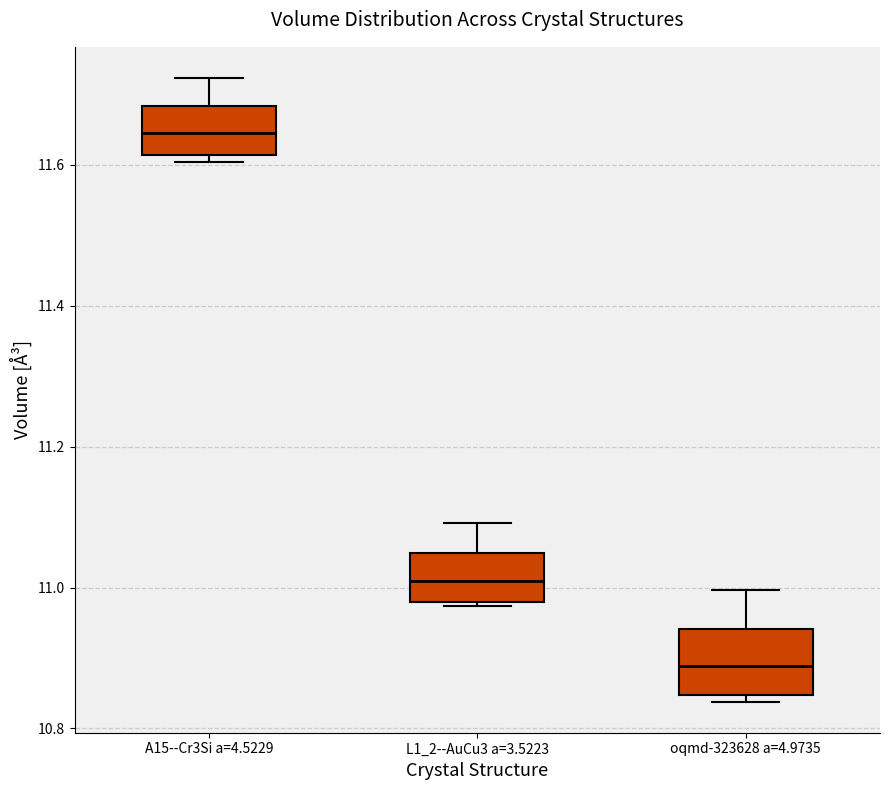

Reading left to right, read every box against the y-axis: the position of its median line, the range the box covers, and the ends of its whiskers. The values are not printed on the chart, so give them approximately, as read against the axis.

A15--Cr3Si a=4.5229: median 11.64, box 11.62 to 11.68, whiskers 11.60 to 11.72
L1_2--AuCu3 a=3.5223: median 11.00, box 10.98 to 11.04, whiskers 10.98 to 11.10
oqmd-323628 a=4.9735: median 10.88, box 10.84 to 10.94, whiskers 10.84 (just below the box's lower edge) to 11.00